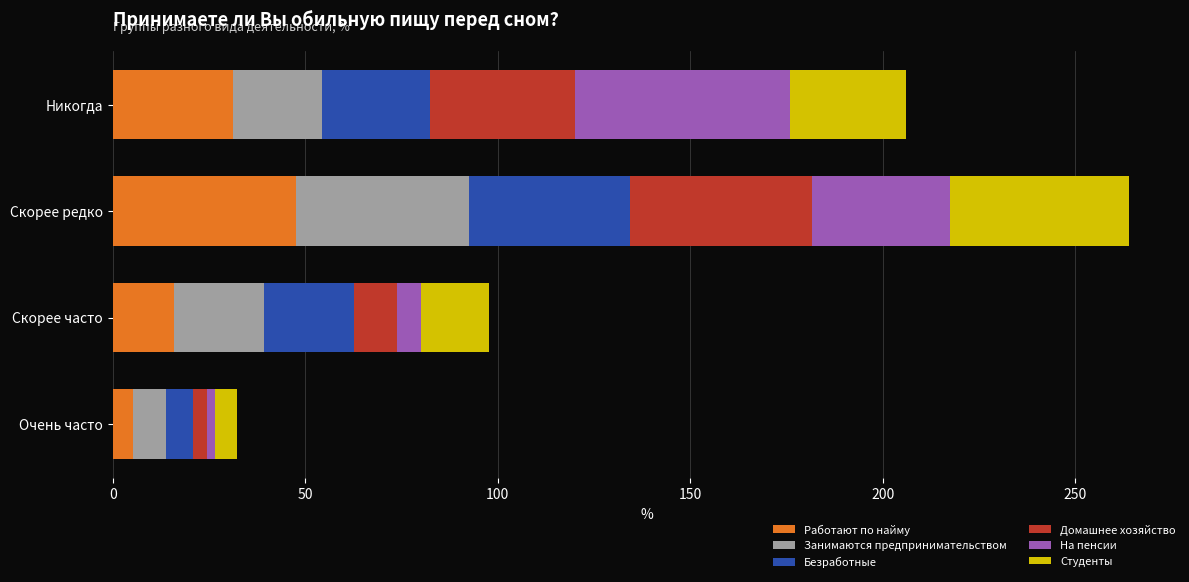

At which label does Работают по найму reach its peak?

Скорее редко